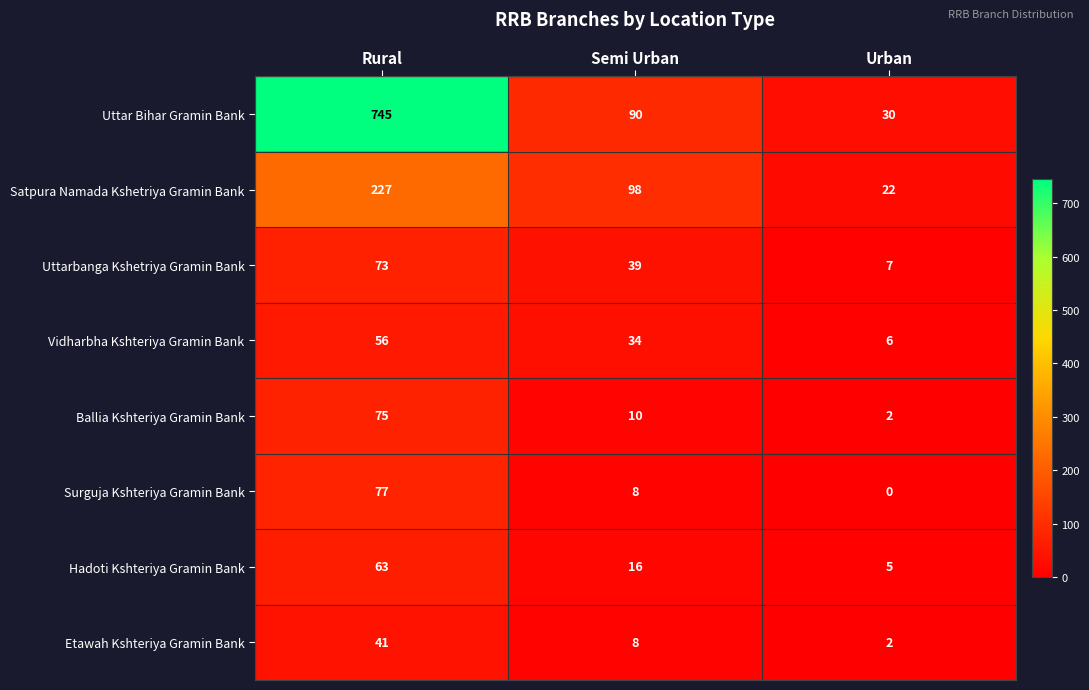

The Surguja Kshteriya Gramin Bank series shows 0 at Urban. True or false?

True